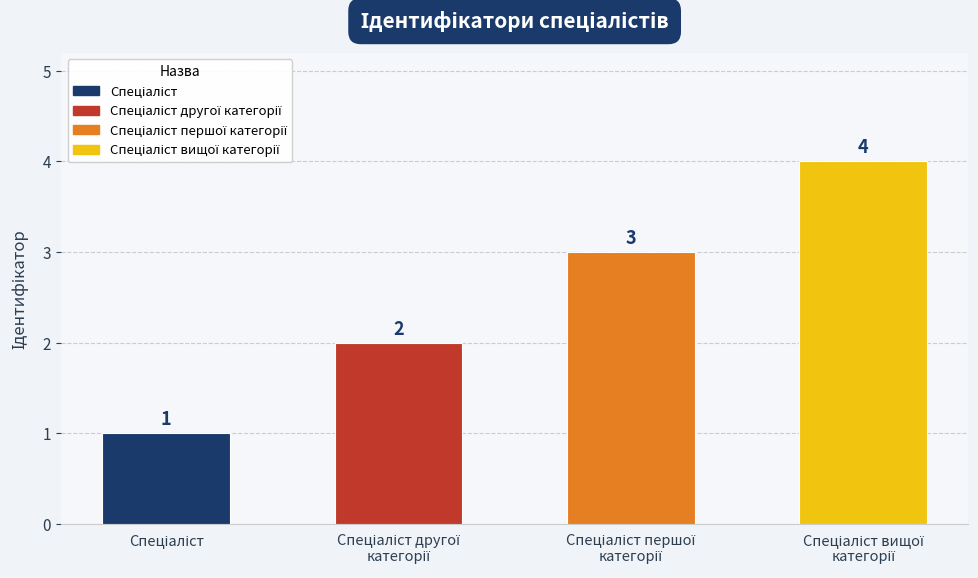

What is the maximum value shown in the chart?

4